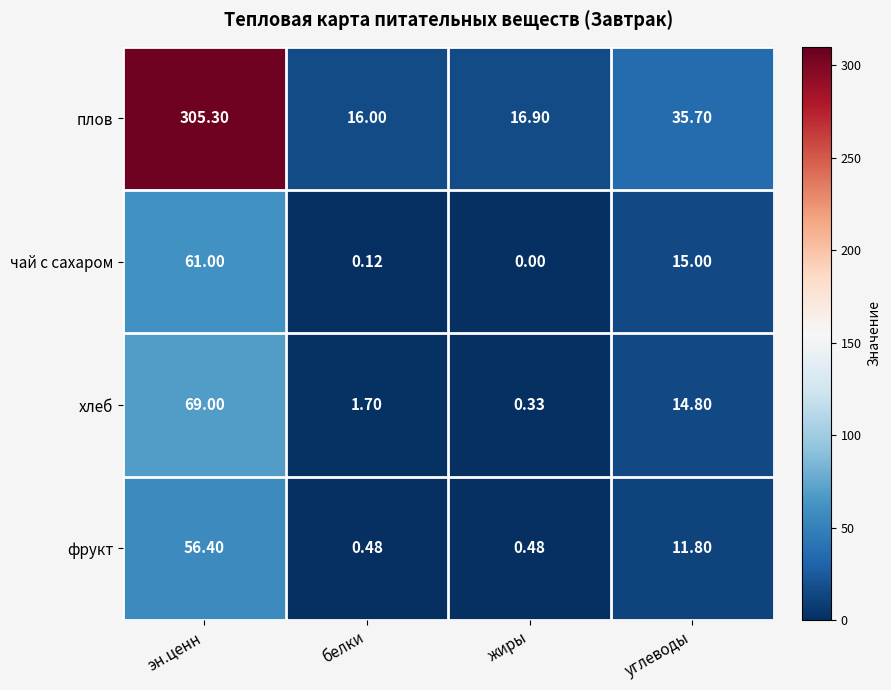

Which series changed the most between эн.ценн and жиры?

плов